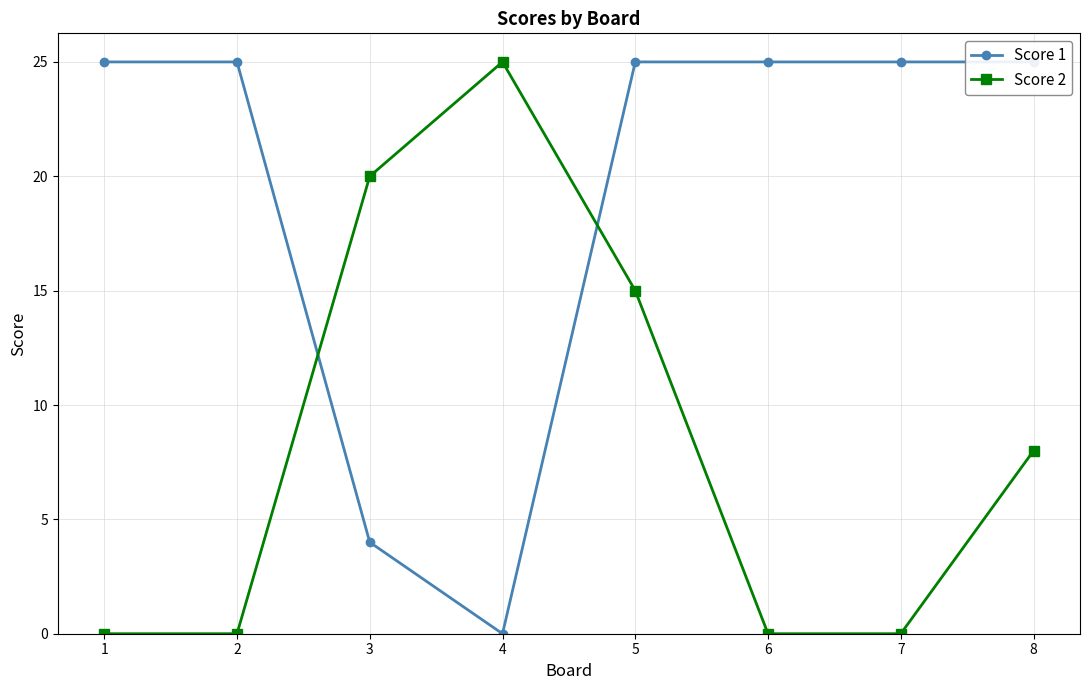

Which category has the lowest value in the Score 1 series?

4